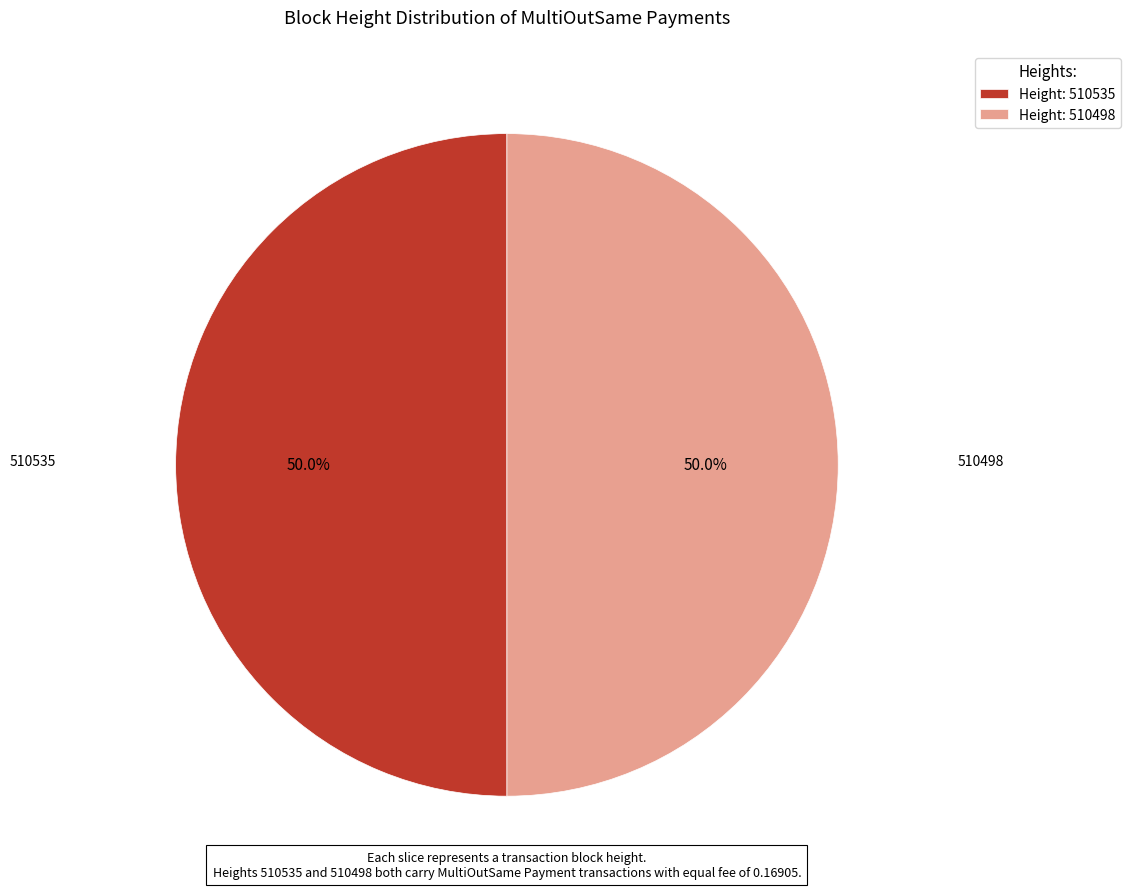

How much of the chart is everything except Height: 510535?

50.0%